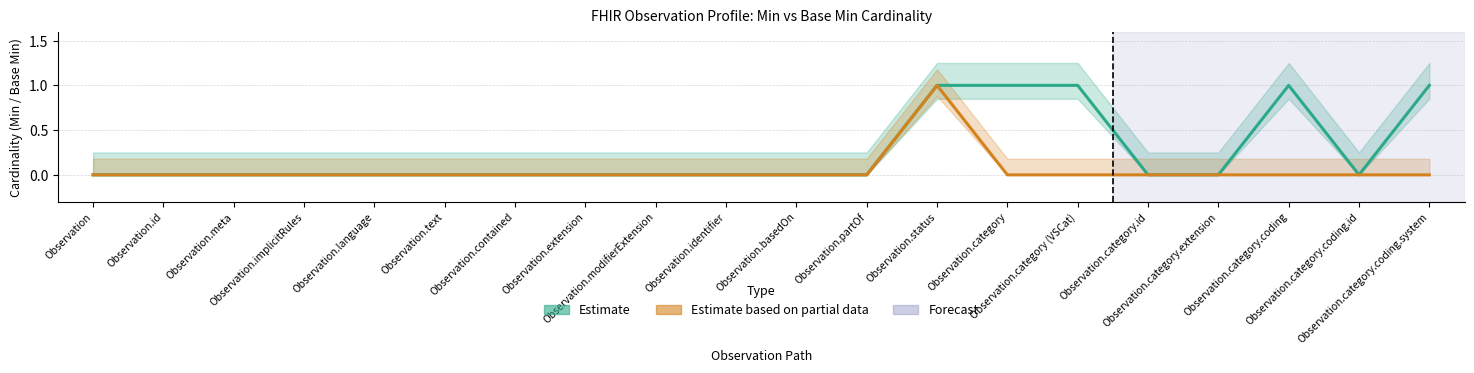

How many data points in Min (Estimate) are above 0?

5